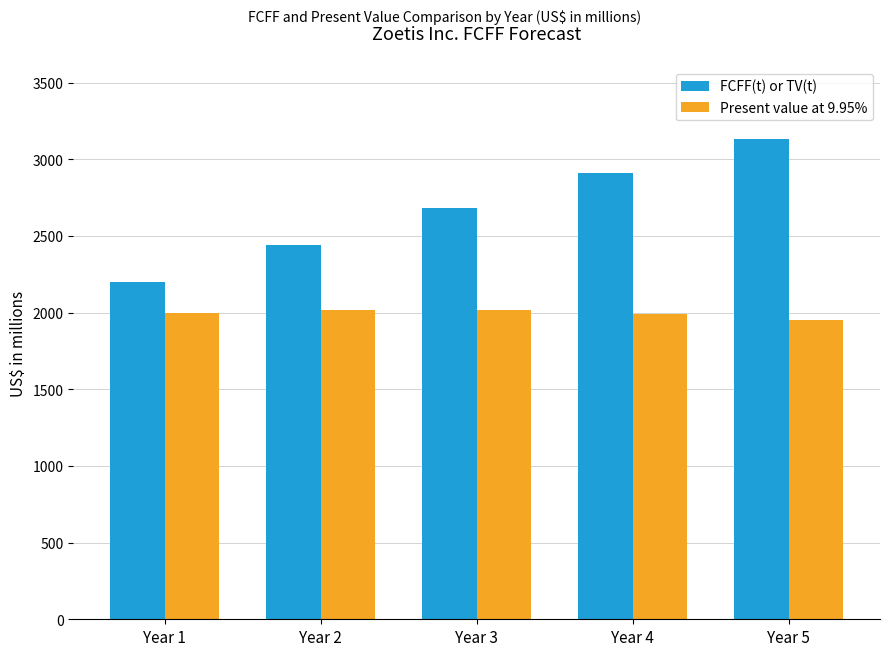

What is the difference between the second highest and second lowest values in the FCFF(t) or TV(t) series?

474